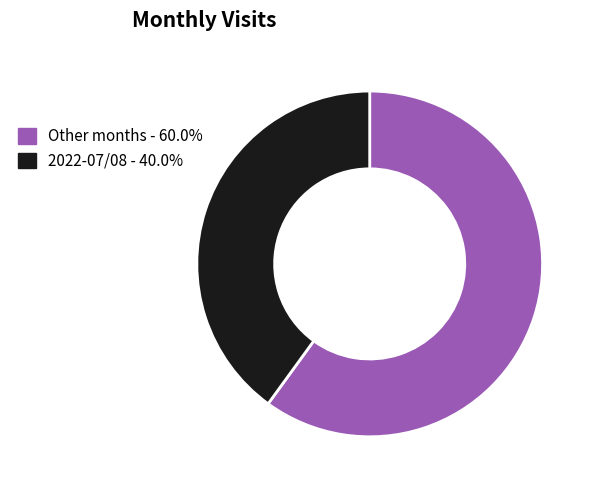

Approximately how many times larger is the value at 2022-07/08 - 40.0% compared to Other months - 60.0%?

0.7